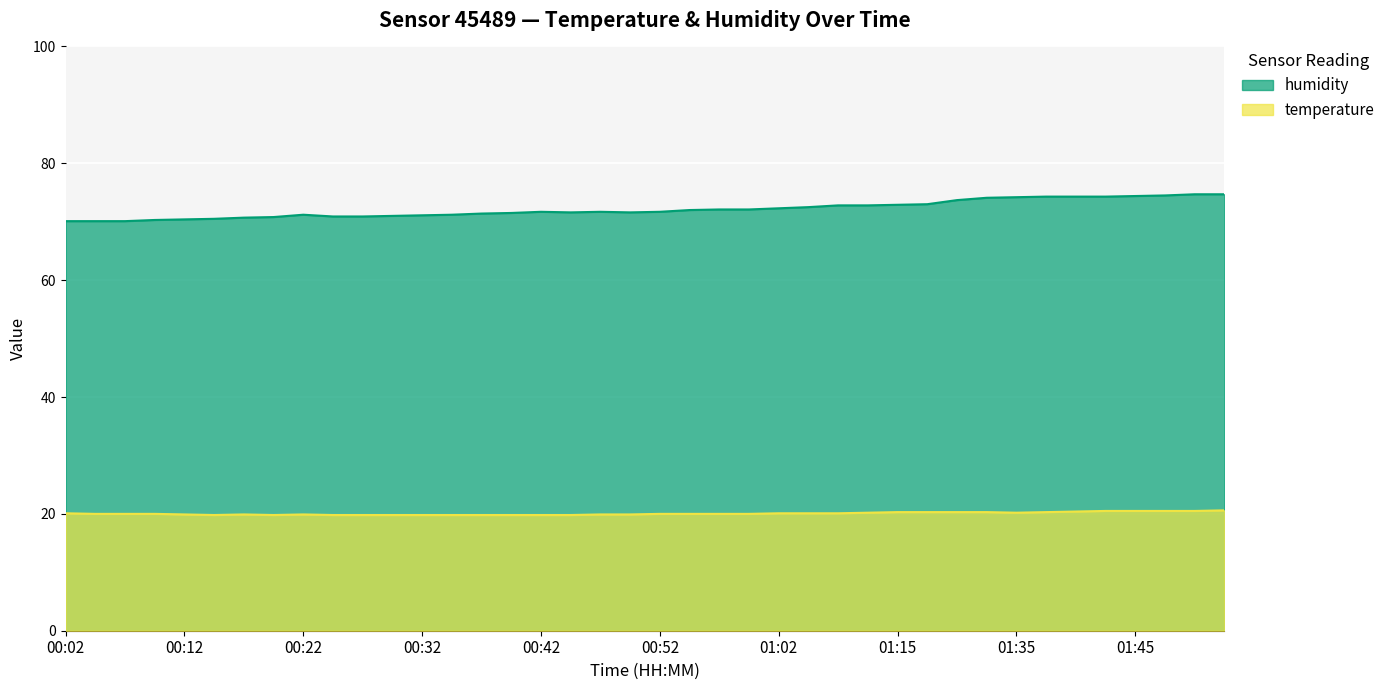

True or false: humidity and temperature intersect in this chart.

False